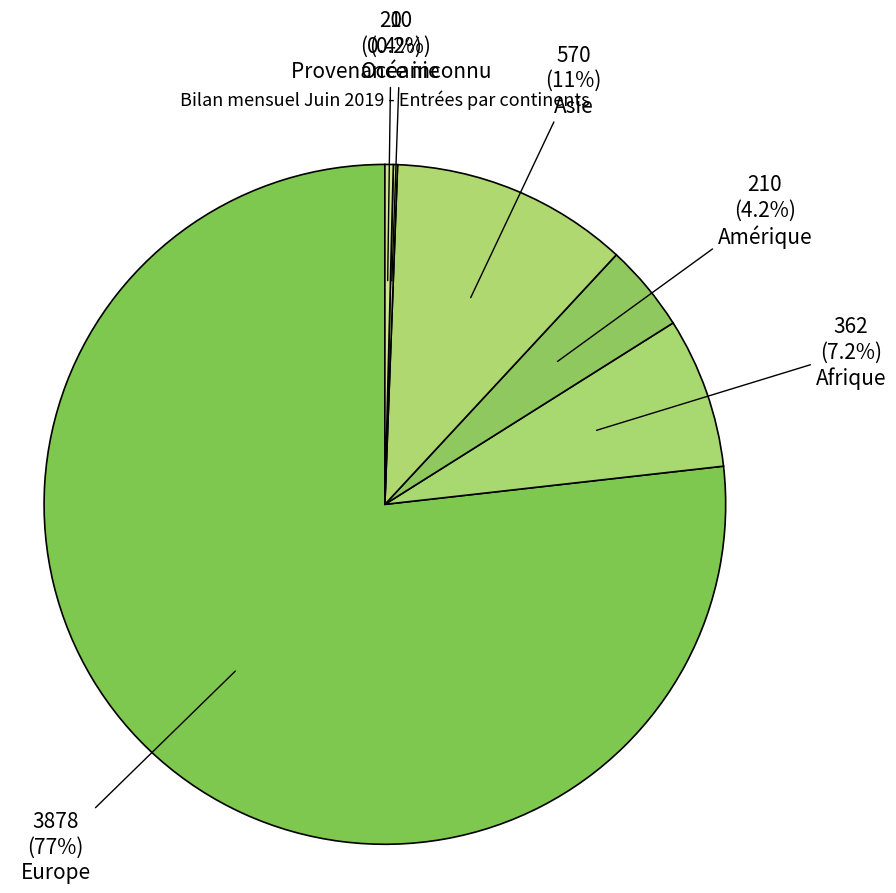

What is the ratio of the value at Provenance inconnu to the value at Afrique?

0.1